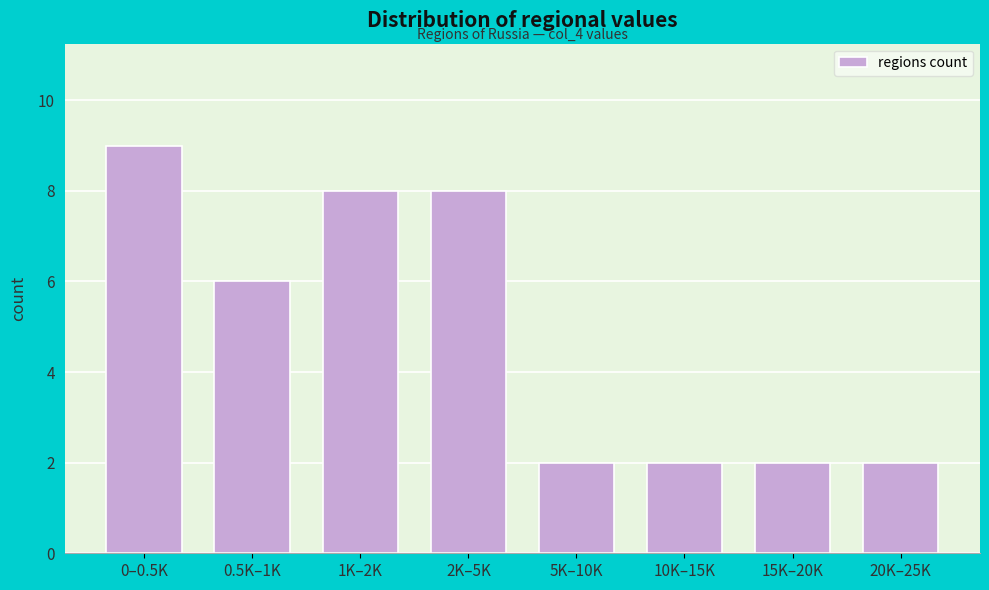

Reading left to right, list all the values displayed in this chart.

0–0.5K=9	0.5K–1K=6	1K–2K=8	2K–5K=8	5K–10K=2	10K–15K=2	15K–20K=2	20K–25K=2